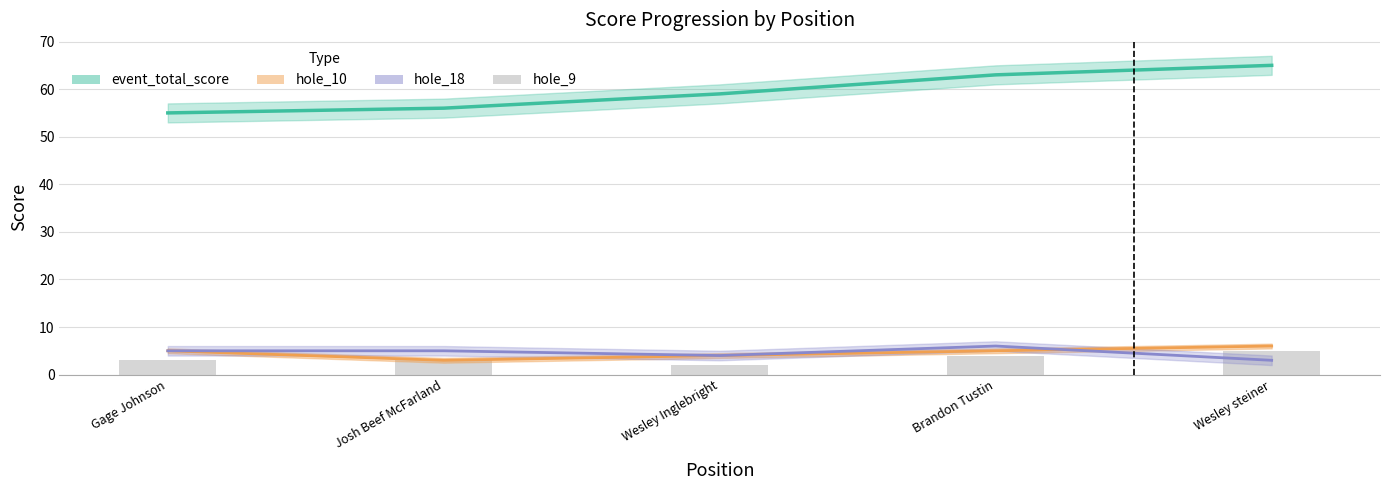

Count the hole_9 values in the range 3 to 4.

3